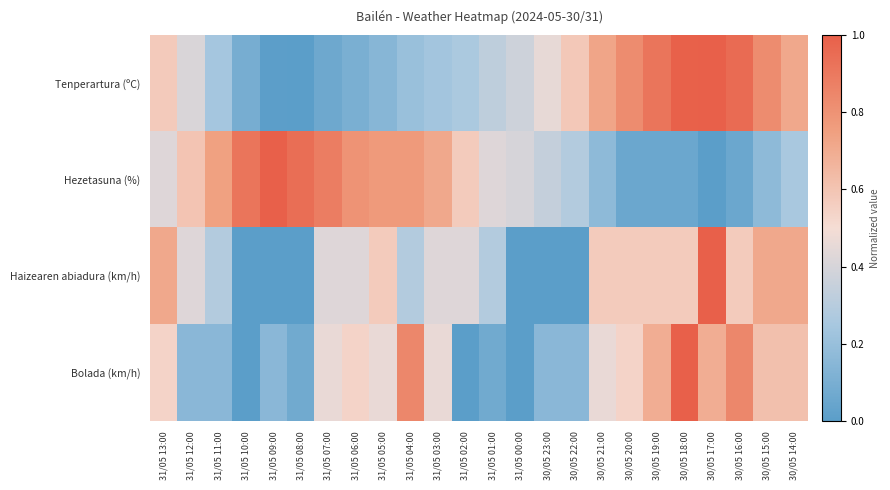

Reading left to right, transcribe all the data shown in this chart.

Tenperartura (ºC): 31/05 13:00=0.6	31/05 12:00=0.4	31/05 11:00=0.2	31/05 10:00=0.1	31/05 09:00=0.0	31/05 08:00=0.0	31/05 07:00=0.1	31/05 06:00=0.1	31/05 05:00=0.1	31/05 04:00=0.2	31/05 03:00=0.2	31/05 02:00=0.3	31/05 01:00=0.3	31/05 00:00=0.4	30/05 23:00=0.5	30/05 22:00=0.6	30/05 21:00=0.7	30/05 20:00=0.8	30/05 19:00=0.9	30/05 18:00=1.0	30/05 17:00=1.0	30/05 16:00=1.0	30/05 15:00=0.8	30/05 14:00=0.7
Hezetasuna (%): 31/05 13:00=0.4	31/05 12:00=0.6	31/05 11:00=0.7	31/05 10:00=0.9	31/05 09:00=1.0	31/05 08:00=0.9	31/05 07:00=0.9	31/05 06:00=0.8	31/05 05:00=0.8	31/05 04:00=0.8	31/05 03:00=0.7	31/05 02:00=0.6	31/05 01:00=0.4	31/05 00:00=0.4	30/05 23:00=0.3	30/05 22:00=0.3	30/05 21:00=0.2	30/05 20:00=0.1	30/05 19:00=0.1	30/05 18:00=0.1	30/05 17:00=0.0	30/05 16:00=0.1	30/05 15:00=0.2	30/05 14:00=0.3
Haizearen abiadura (km/h): 31/05 13:00=0.7	31/05 12:00=0.4	31/05 11:00=0.3	31/05 10:00=0.0	31/05 09:00=0.0	31/05 08:00=0.0	31/05 07:00=0.4	31/05 06:00=0.4	31/05 05:00=0.6	31/05 04:00=0.3	31/05 03:00=0.4	31/05 02:00=0.4	31/05 01:00=0.3	31/05 00:00=0.0	30/05 23:00=0.0	30/05 22:00=0.0	30/05 21:00=0.6	30/05 20:00=0.6	30/05 19:00=0.6	30/05 18:00=0.6	30/05 17:00=1.0	30/05 16:00=0.6	30/05 15:00=0.7	30/05 14:00=0.7
Bolada (km/h): 31/05 13:00=0.5	31/05 12:00=0.2	31/05 11:00=0.2	31/05 10:00=0.0	31/05 09:00=0.2	31/05 08:00=0.1	31/05 07:00=0.5	31/05 06:00=0.5	31/05 05:00=0.5	31/05 04:00=0.8	31/05 03:00=0.5	31/05 02:00=0.0	31/05 01:00=0.1	31/05 00:00=0.0	30/05 23:00=0.2	30/05 22:00=0.2	30/05 21:00=0.5	30/05 20:00=0.5	30/05 19:00=0.7	30/05 18:00=1.0	30/05 17:00=0.7	30/05 16:00=0.8	30/05 15:00=0.6	30/05 14:00=0.6